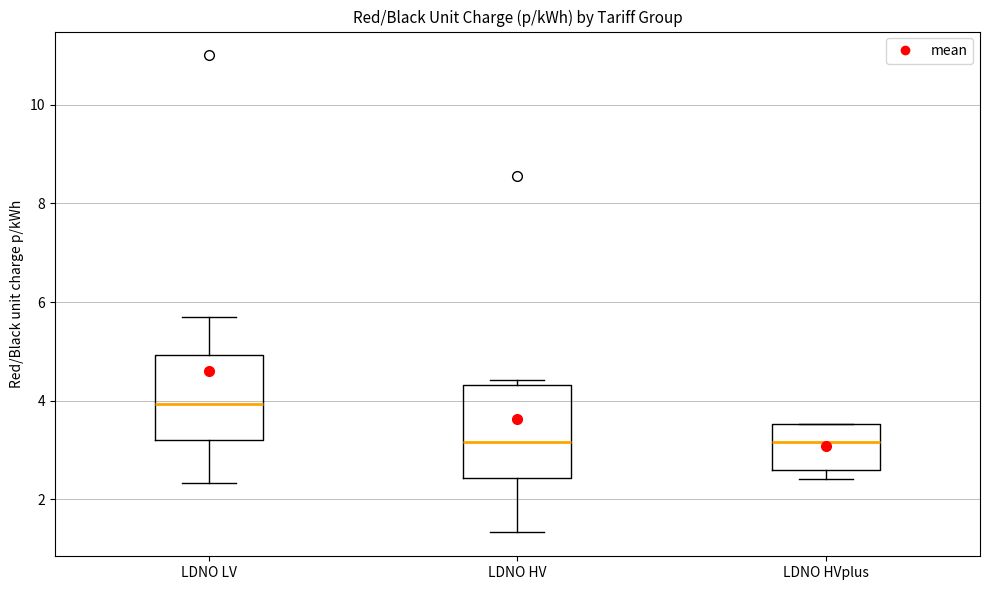

Where does the upper whisker of the box for LDNO LV end on the y-axis? The values are not printed on the chart, so give them approximately, as read against the axis.

5.6